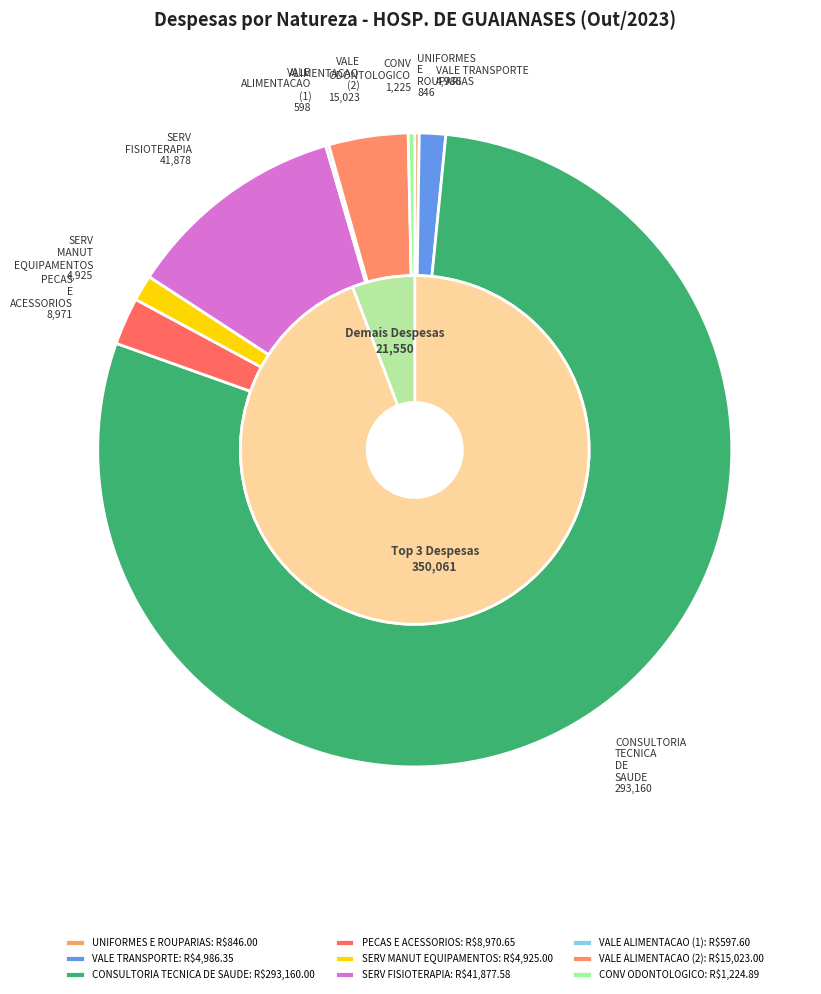

What is the total percentage of VALE ALIMENTACAO (1) and CONSULTORIA TECNICA DE SAUDE?

79.0%